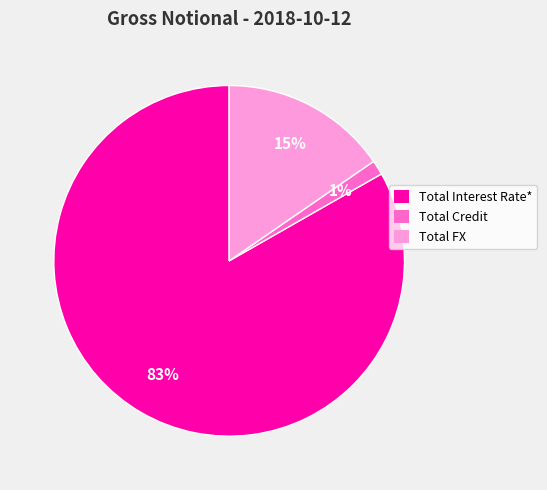

To the nearest percent, what percentage of the pie is Total Credit?

1%